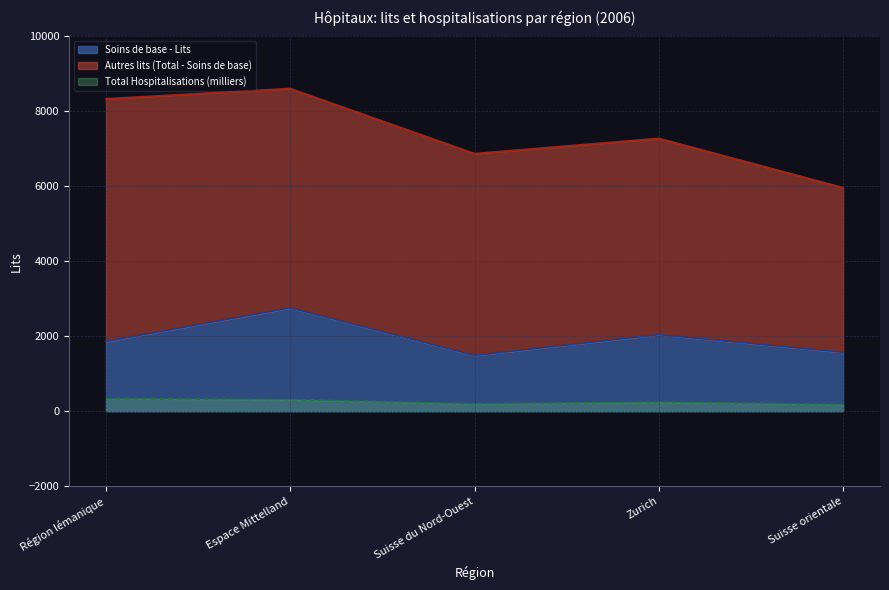

True or false: Total Lits and Total Hospitalisations intersect in this chart.

False